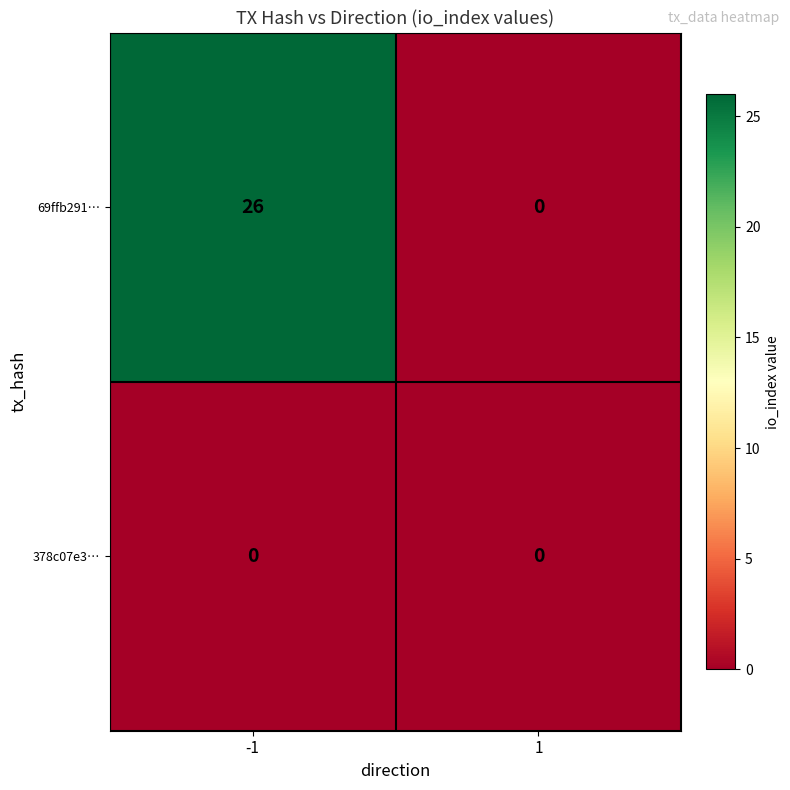

Between -1 and 1, which series saw the biggest shift?

69ffb291…